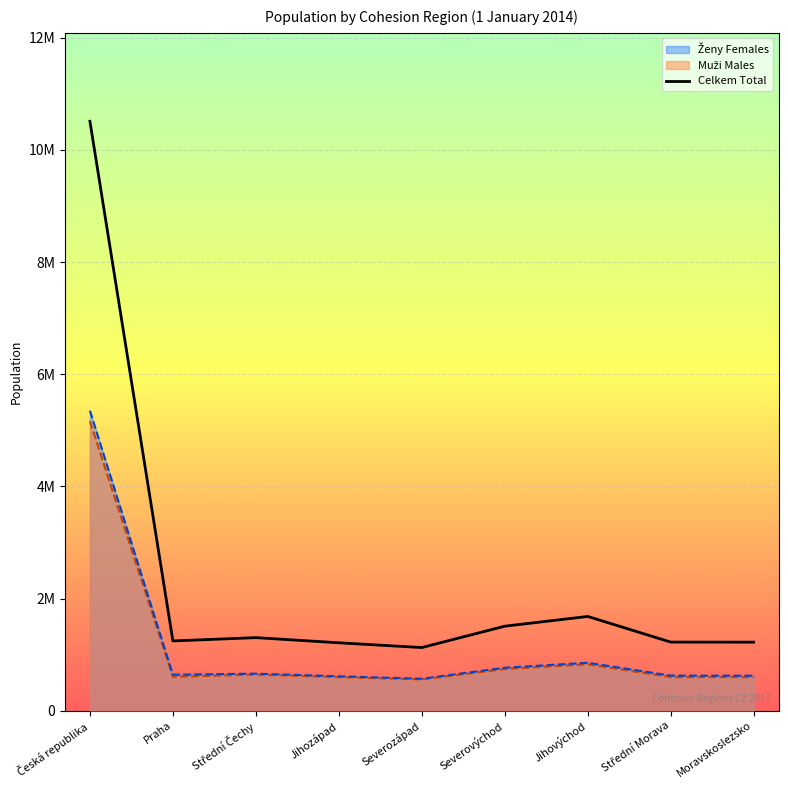

True or false: Ženy Females and Celkem Total cross at least once.

False